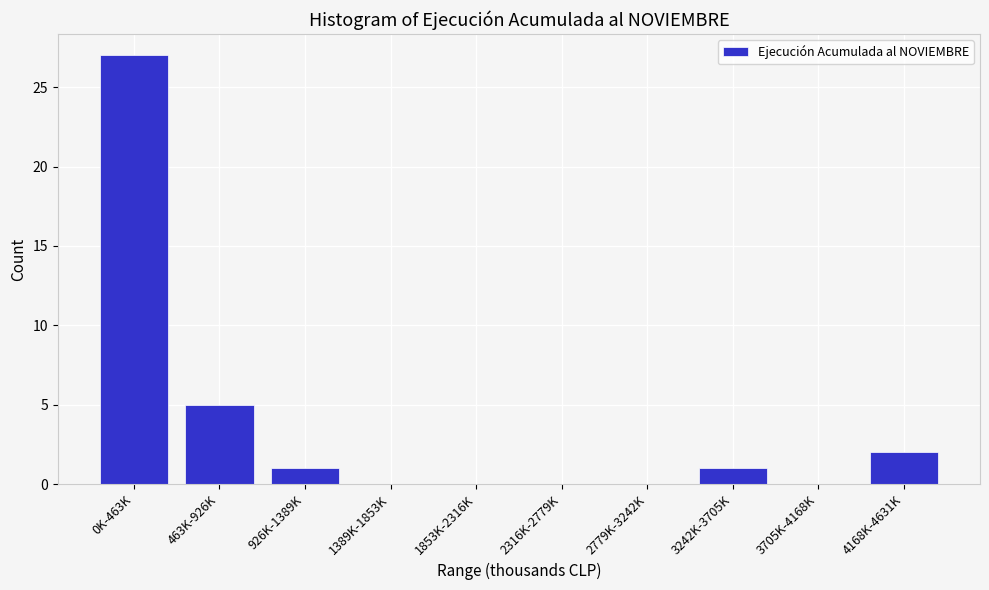

Reading left to right, list all the values displayed in this chart.

0K-463K=27	463K-926K=5	926K-1389K=1	1389K-1853K=0	1853K-2316K=0	2316K-2779K=0	2779K-3242K=0	3242K-3705K=1	3705K-4168K=0	4168K-4631K=2